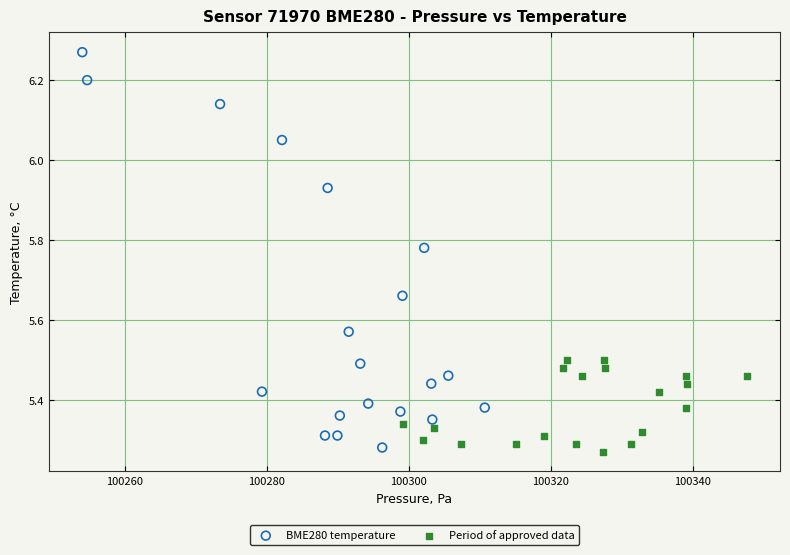

Which series reaches the maximum Y coordinate?

BME280 temperature